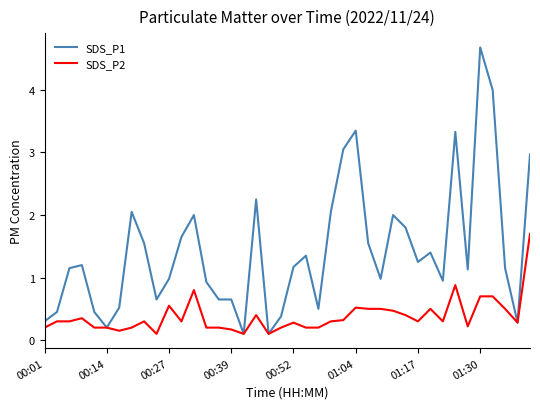

Rank the series by their maximum value, from lowest to highest.

SDS_P2, SDS_P1